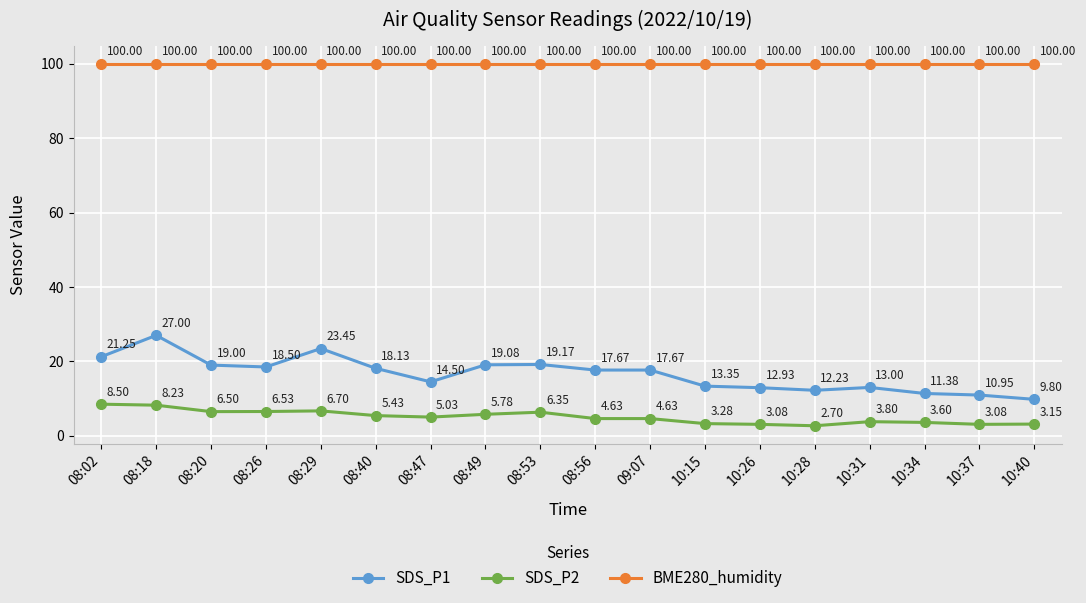

True or false: BME280_humidity has more than 1 points higher than both neighbors.

False